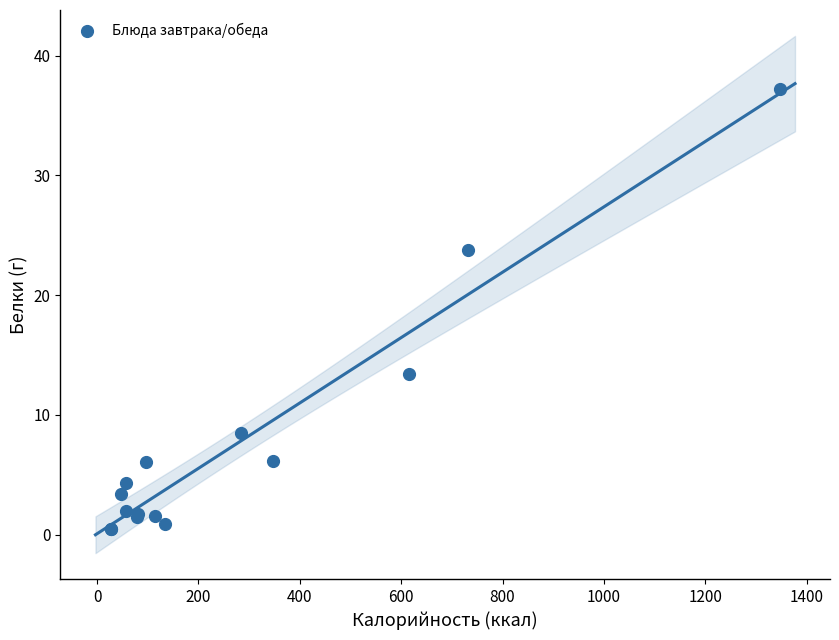

What Y value in the scatter plot is closest to 18?

13.4